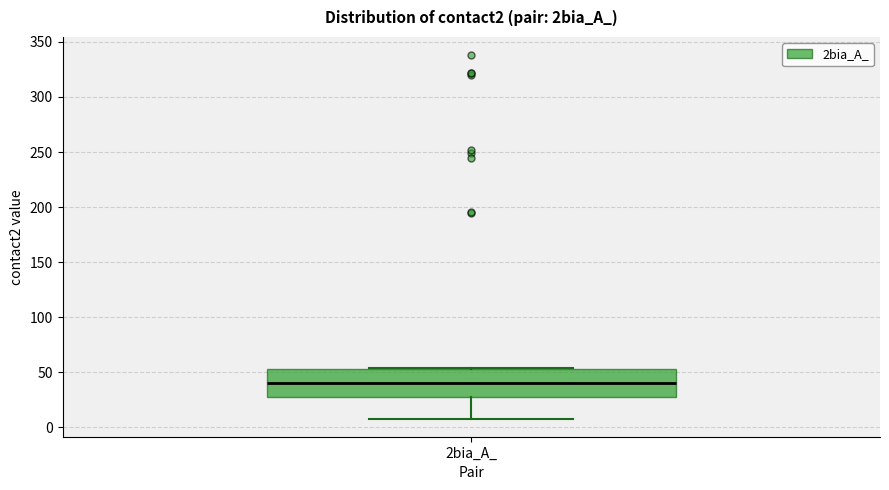

Read this box plot against the y-axis: the position of the median line, the range covered by the box, and the ends of both whiskers. The values are not printed on the chart, so give them approximately, as read against the axis.

median 40, box 30 to 55, whiskers 10 to 55